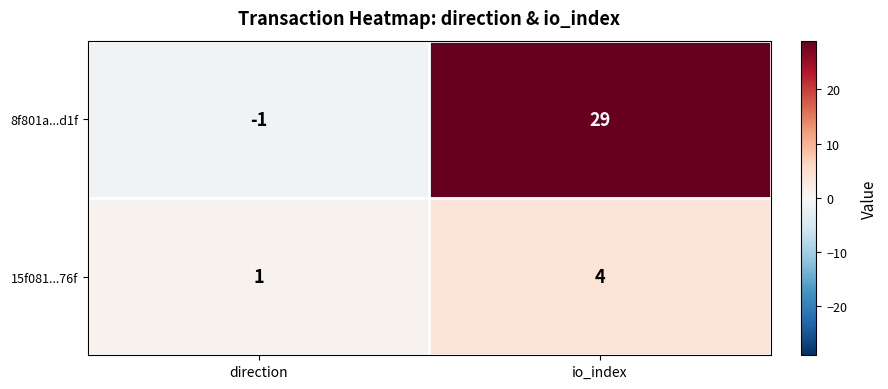

At which category is the sum across all series the highest?

io_index